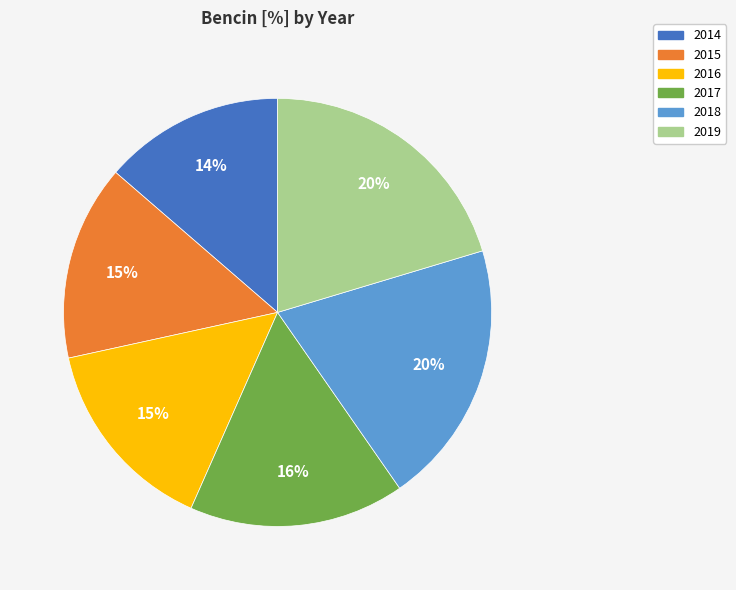

Which category has the smallest portion of the pie?

2014